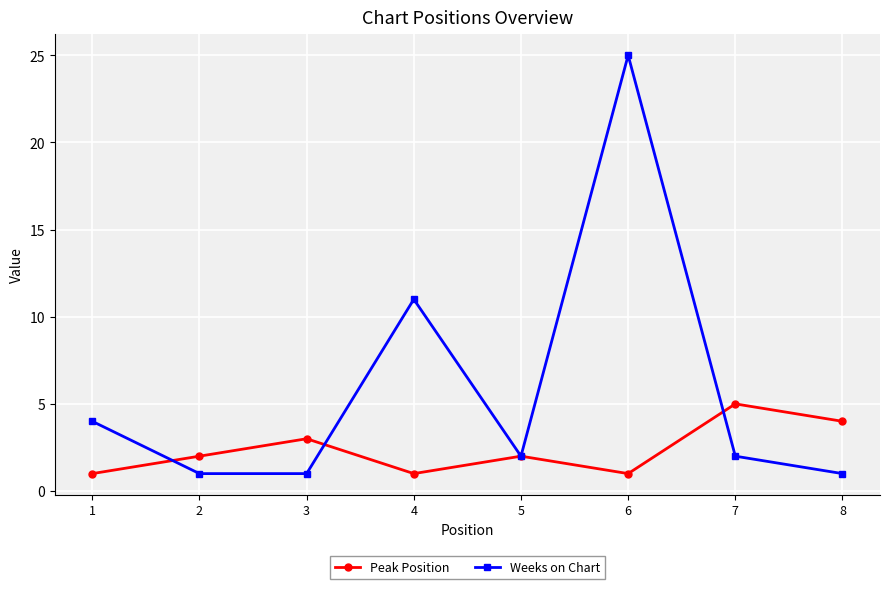

Rank the series by their maximum value, from lowest to highest.

Peak Position, Weeks on Chart